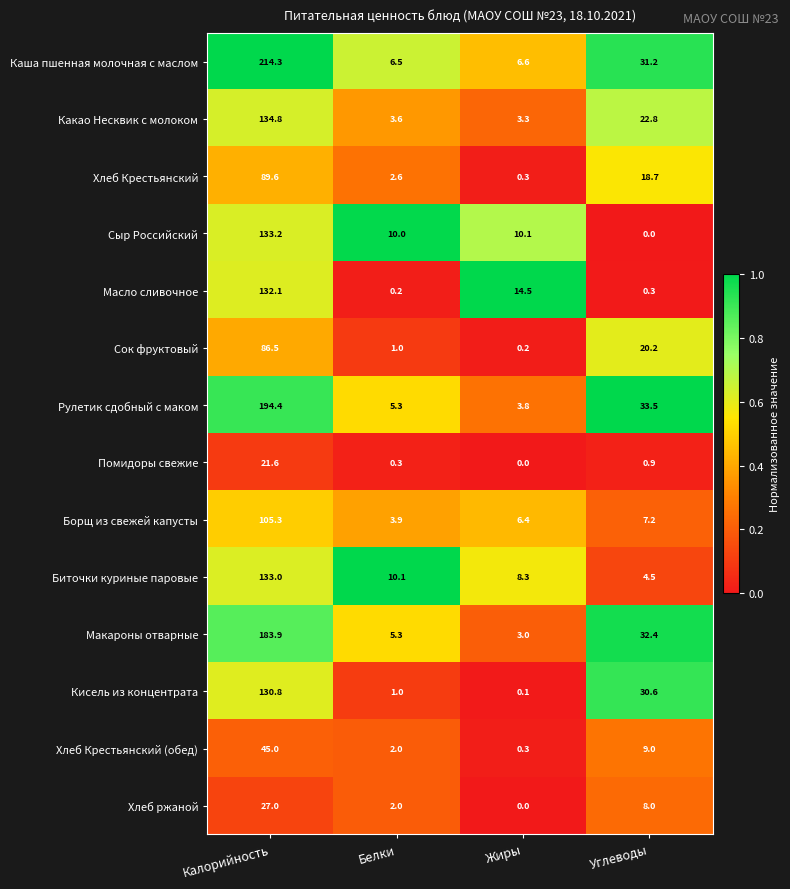

The value of Какао Несквик с молоком at Жиры is 1.0. True or false?

False